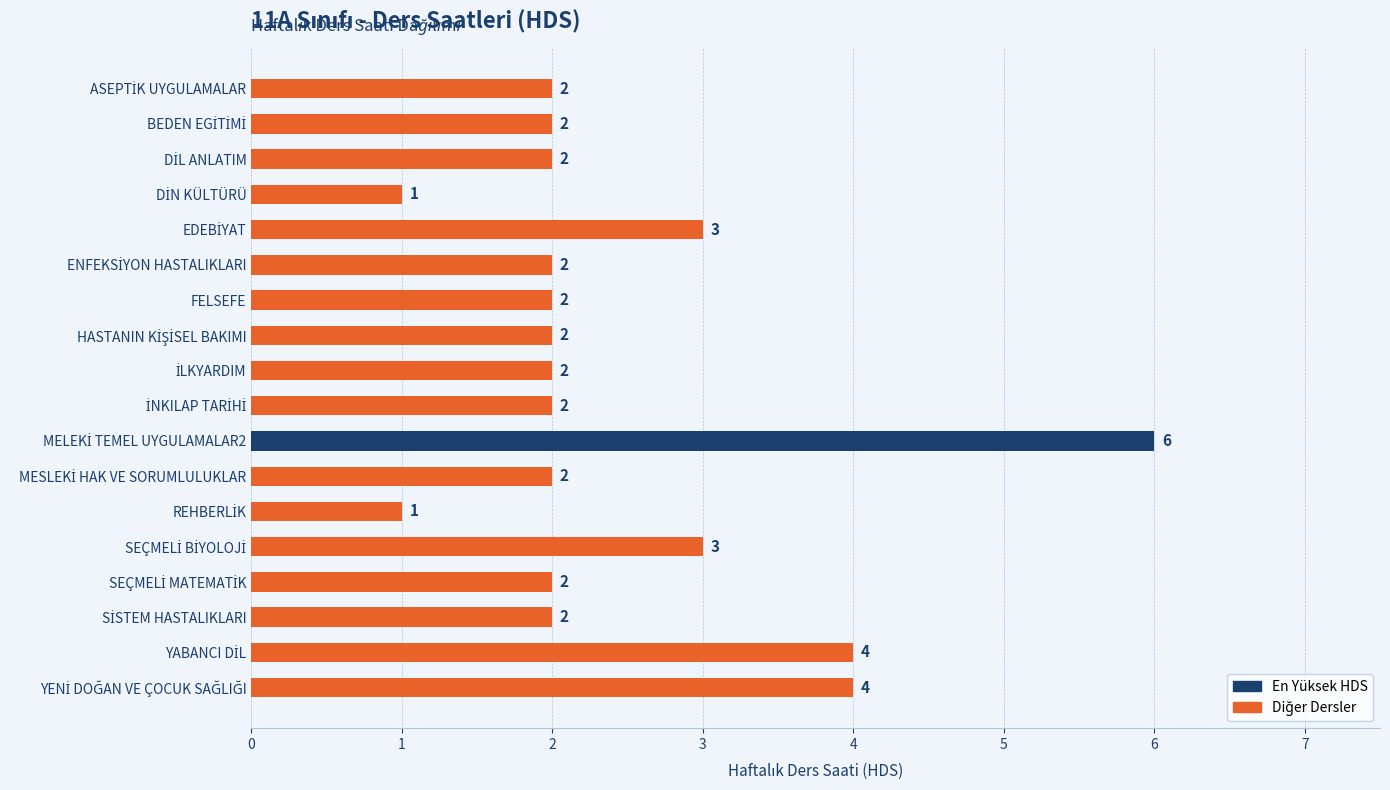

What is the value of the 8th bar from the top?

2